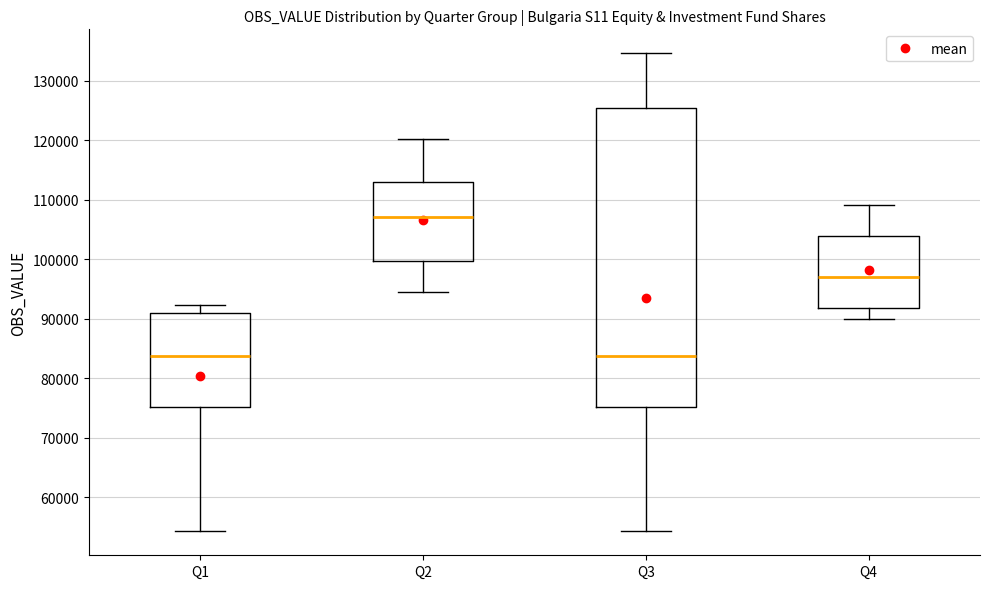

Comparing the boxes themselves (not the whiskers), which one is the tallest?

Q3